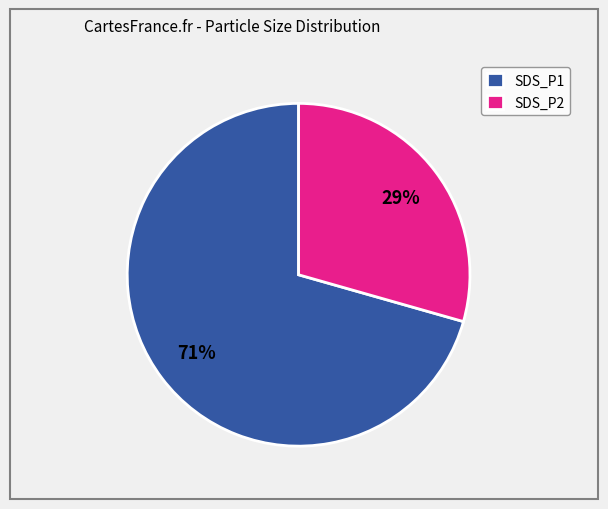

What is the smallest slice in the pie chart?

SDS_P2